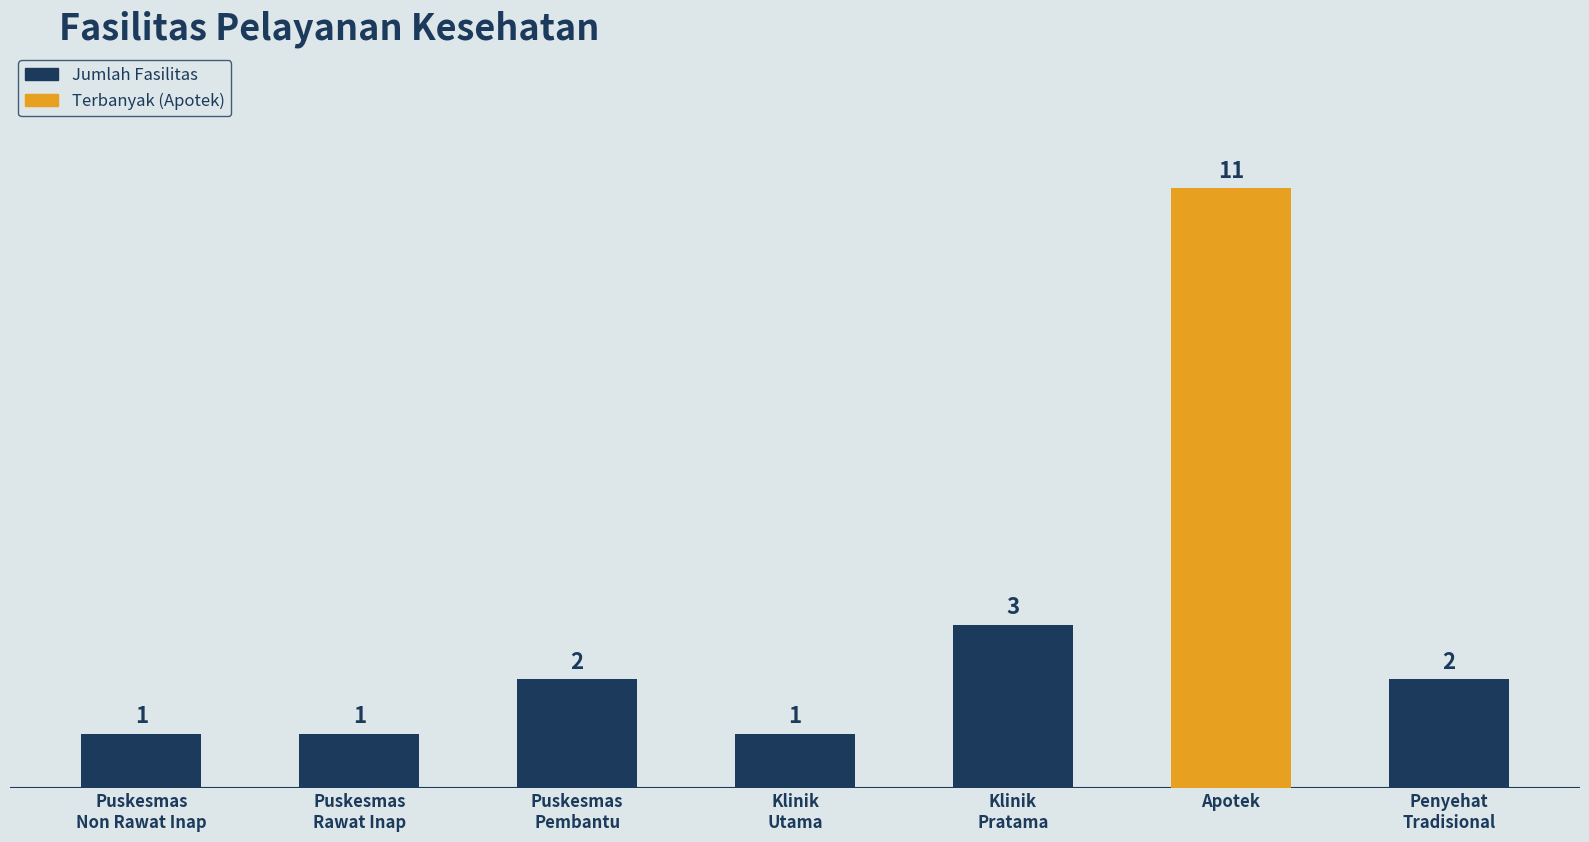

What is the maximum value shown in the chart?

11